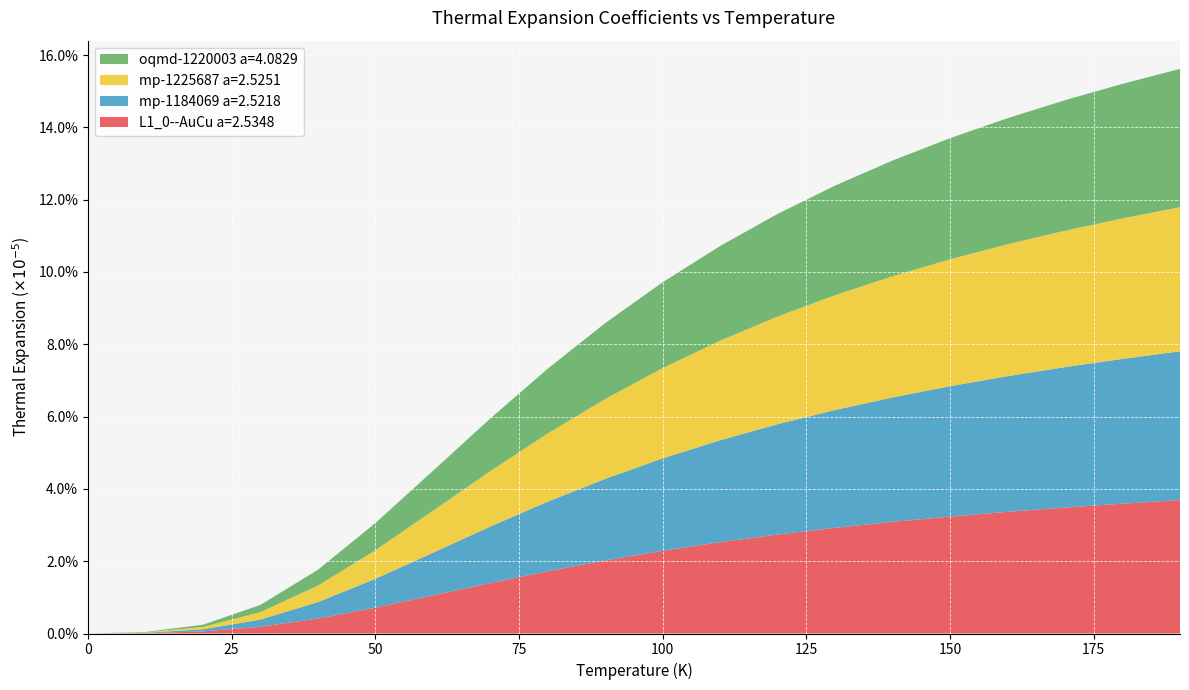

What is the highest value of the L1_0--AuCu a=2.5348 series?

3.7